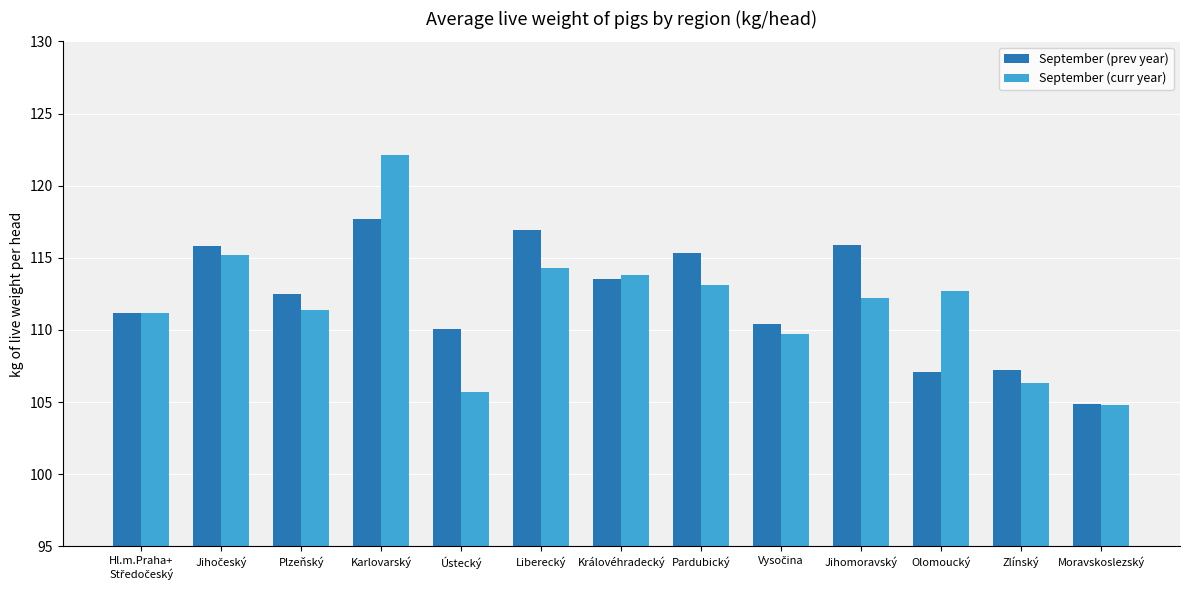

Does the chart contain any negative values?

No